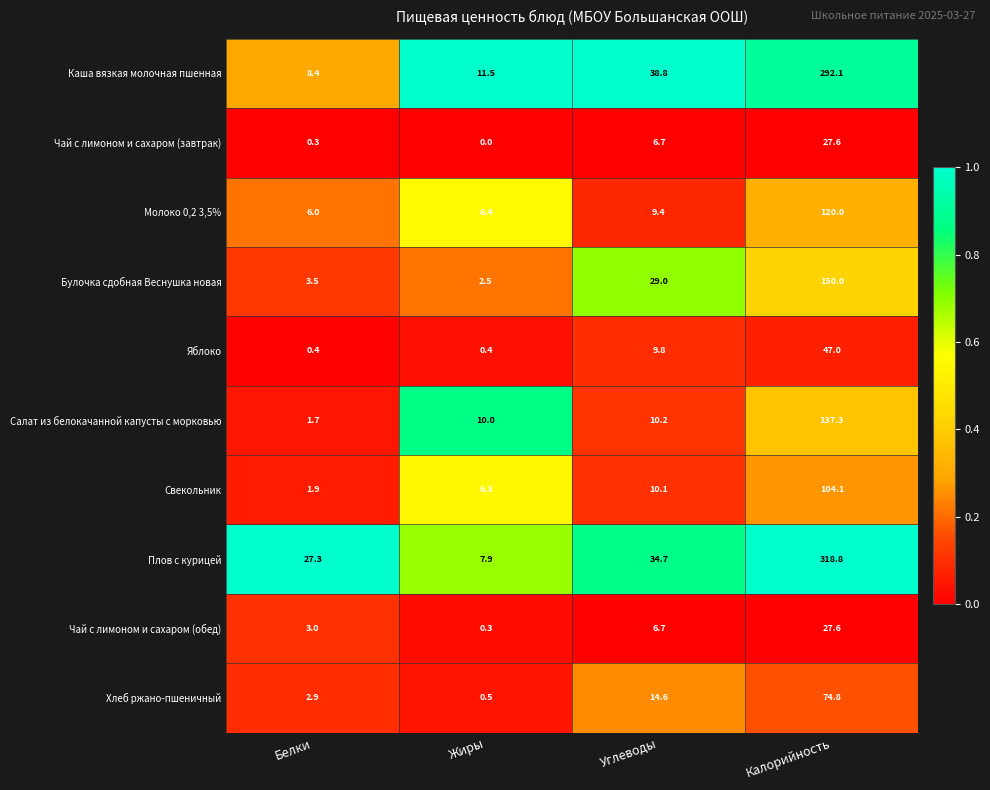

The value of Салат из белокачанной капусты с морковью at Жиры is 10.0. True or false?

True